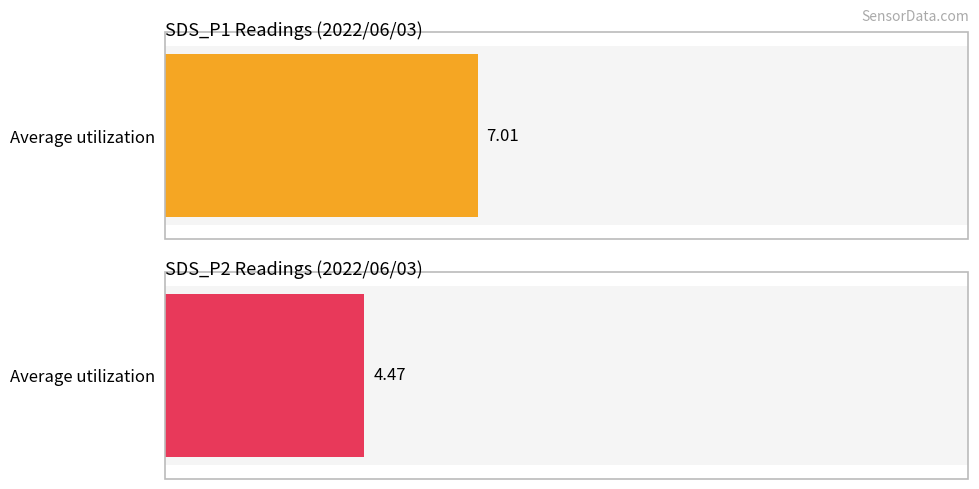

What is the average value of the SDS_P1 series?

7.0